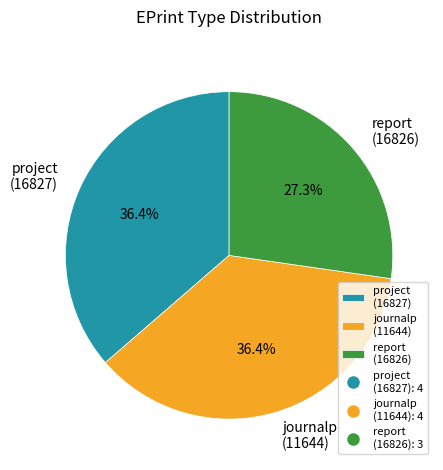

Which category has the smallest portion of the pie?

report (16826)